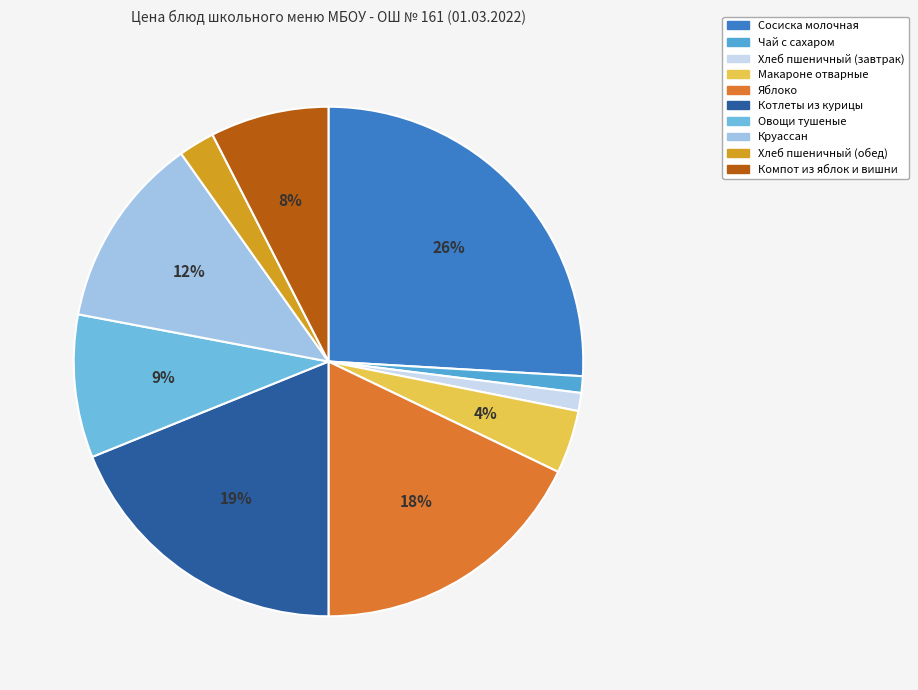

What is the largest slice in the pie chart?

Сосиска молочная